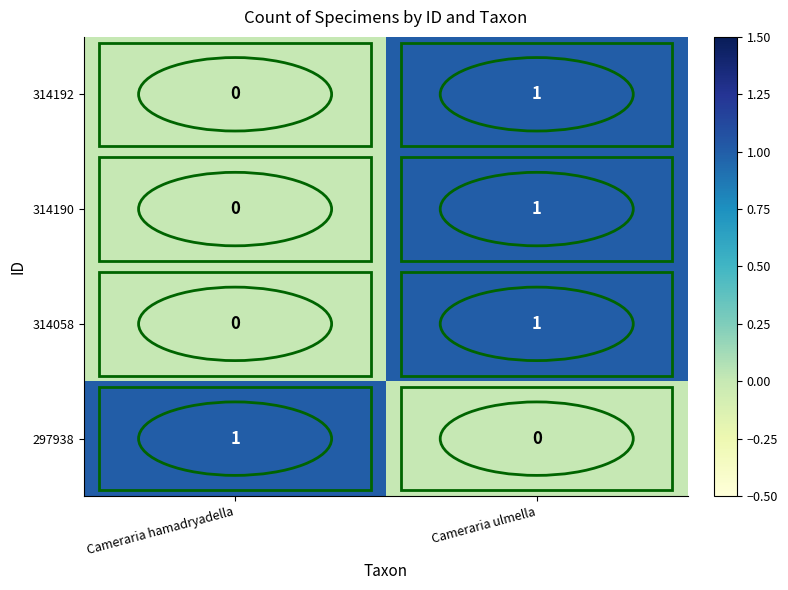

At which label does 297938 reach its peak?

Cameraria hamadryadella